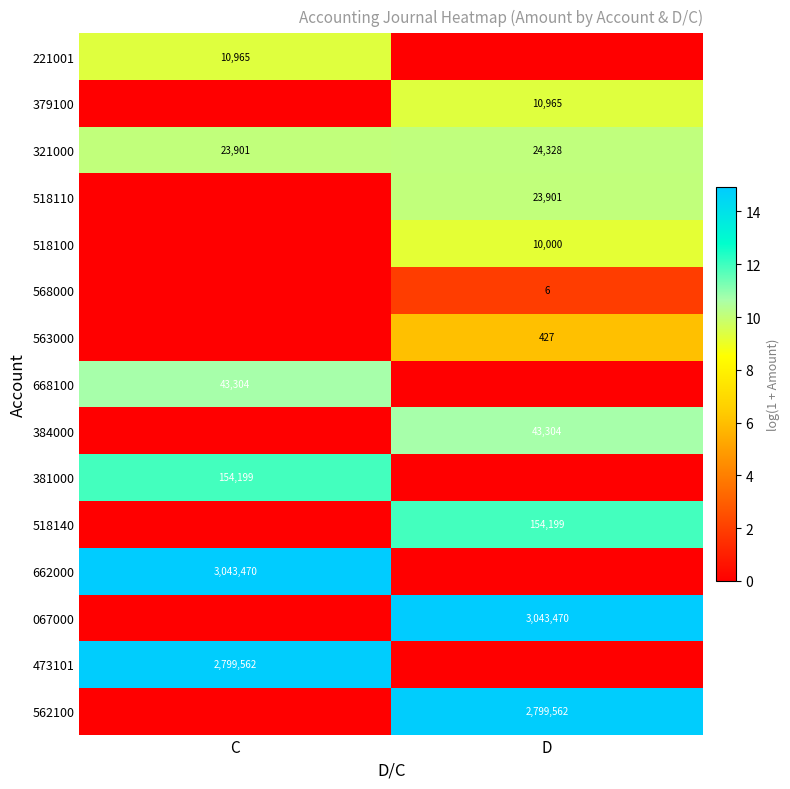

Is the value of 321000 at D greater than the value of 563000 at D?

Yes